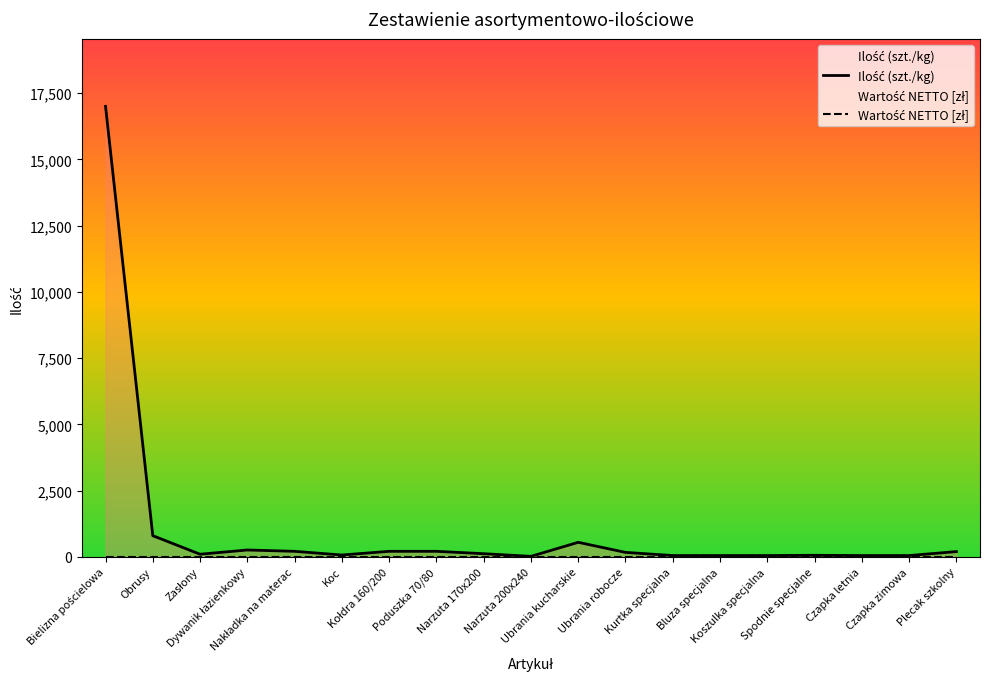

True or false: Ilość (szt./kg) has more than 0 points higher than both neighbors.

True